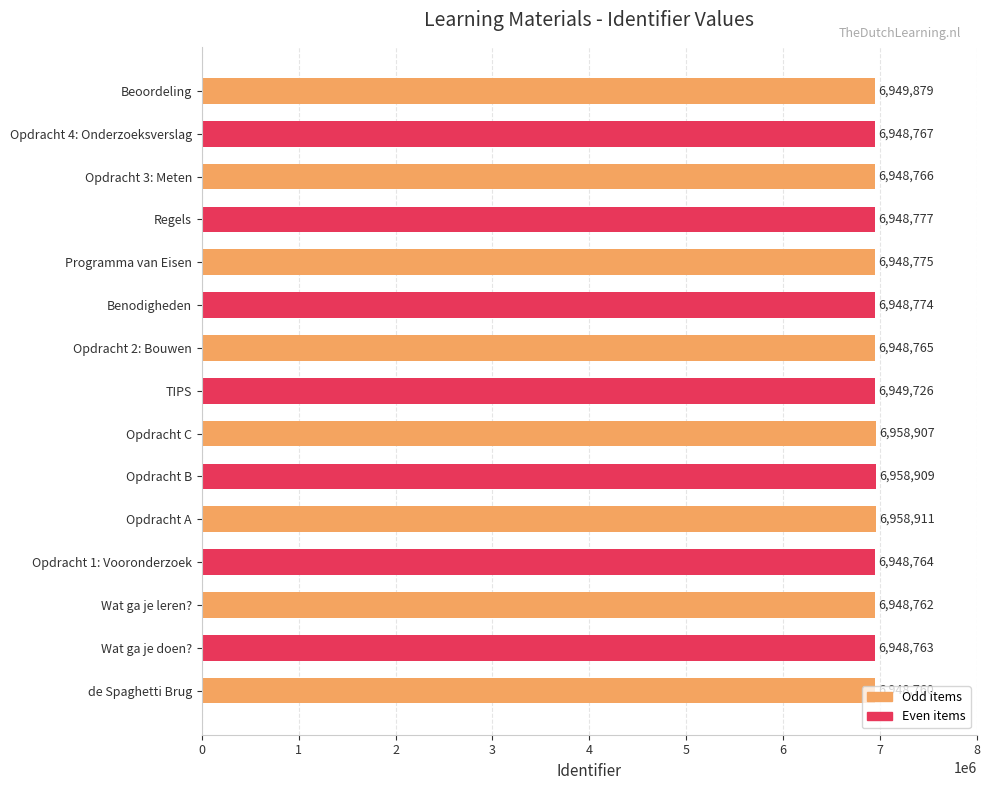

At which category does the chart reach its minimum across all series?

de Spaghetti Brug